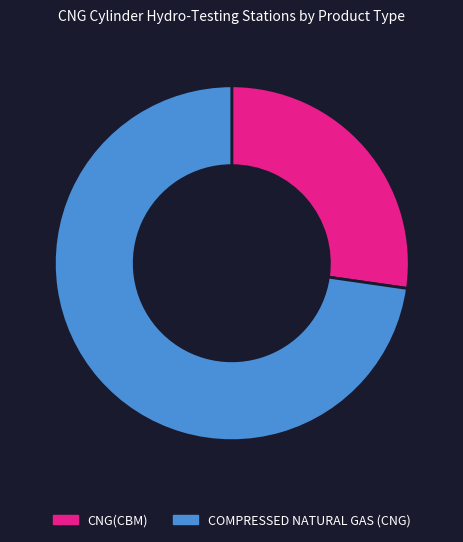

Combined, do CNG(CBM) and COMPRESSED NATURAL GAS (CNG) account for over 50%?

Yes